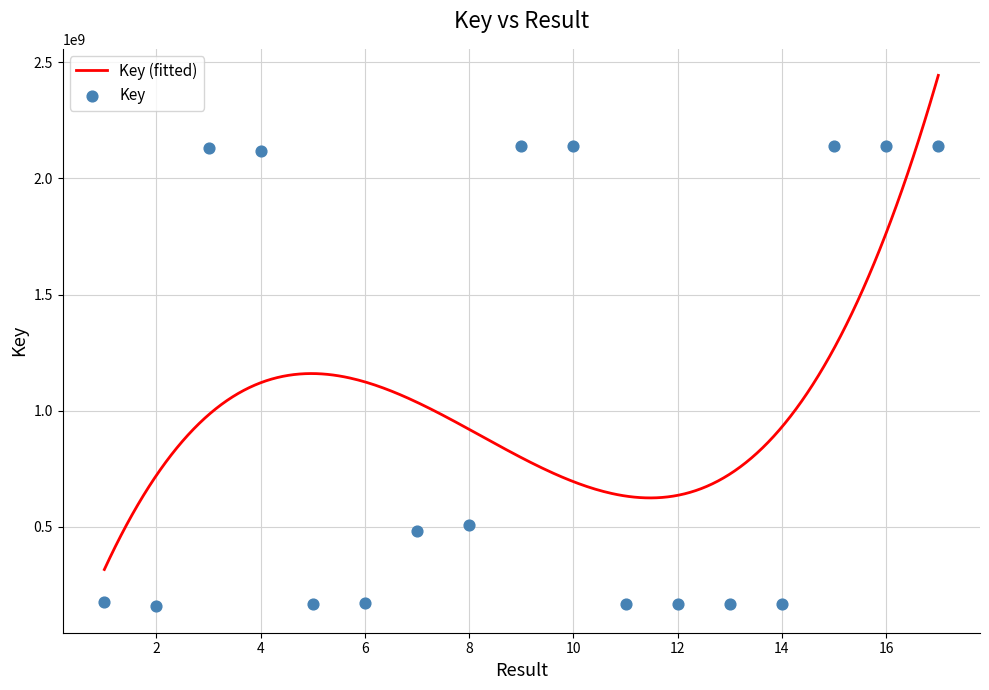

What is the change in value from 4 to 5?

-1949485880